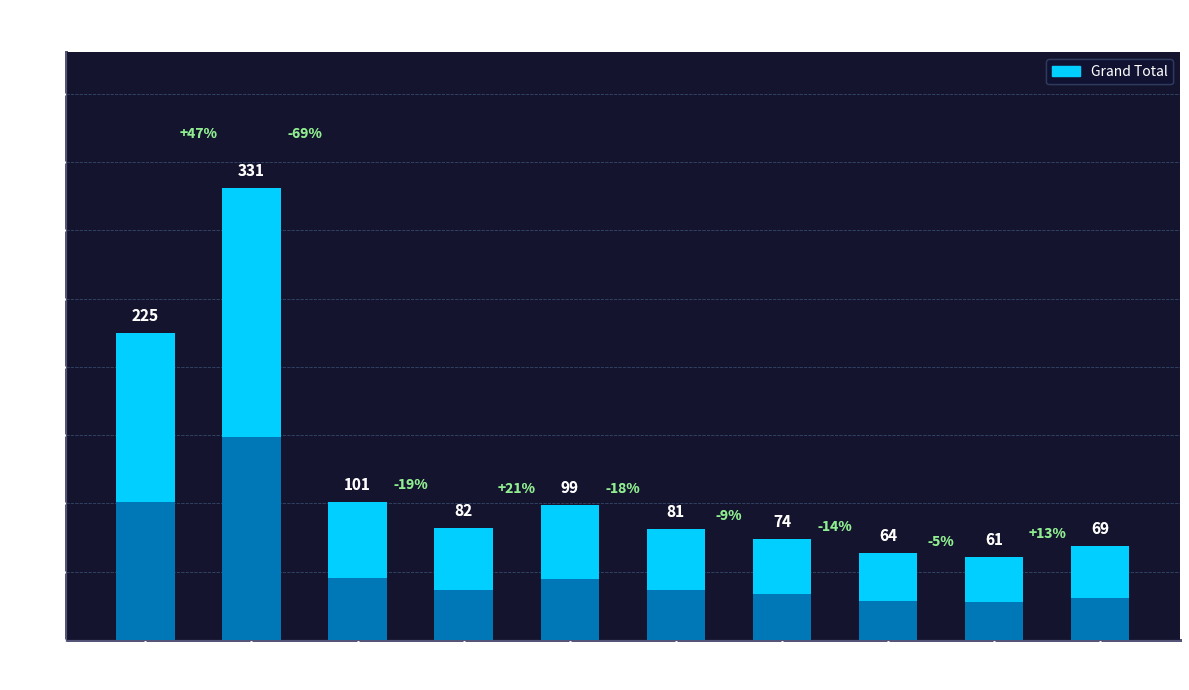

What is the ratio of the value at H-HASP to the value at H-CB?

0.4